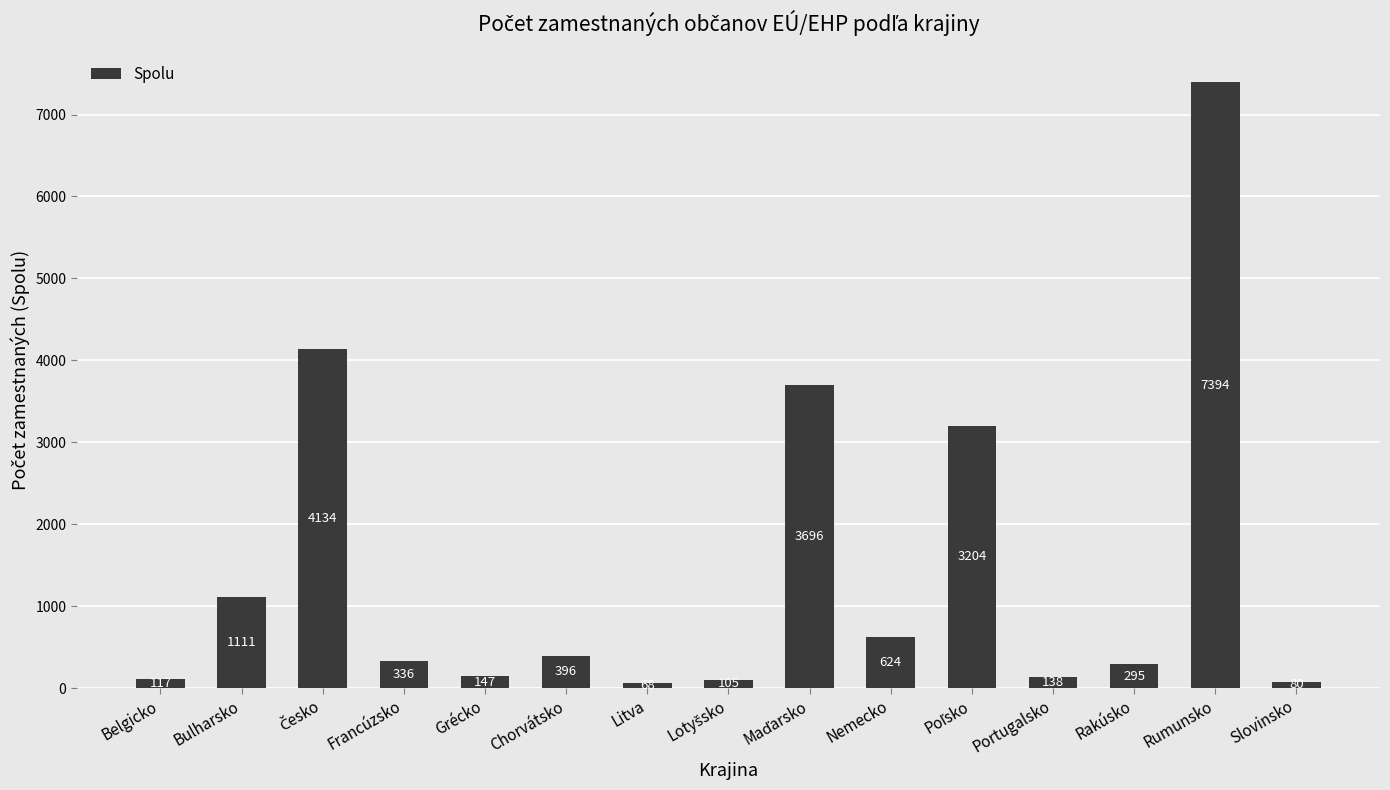

Between Rumunsko and Chorvátsko, which is larger?

Rumunsko